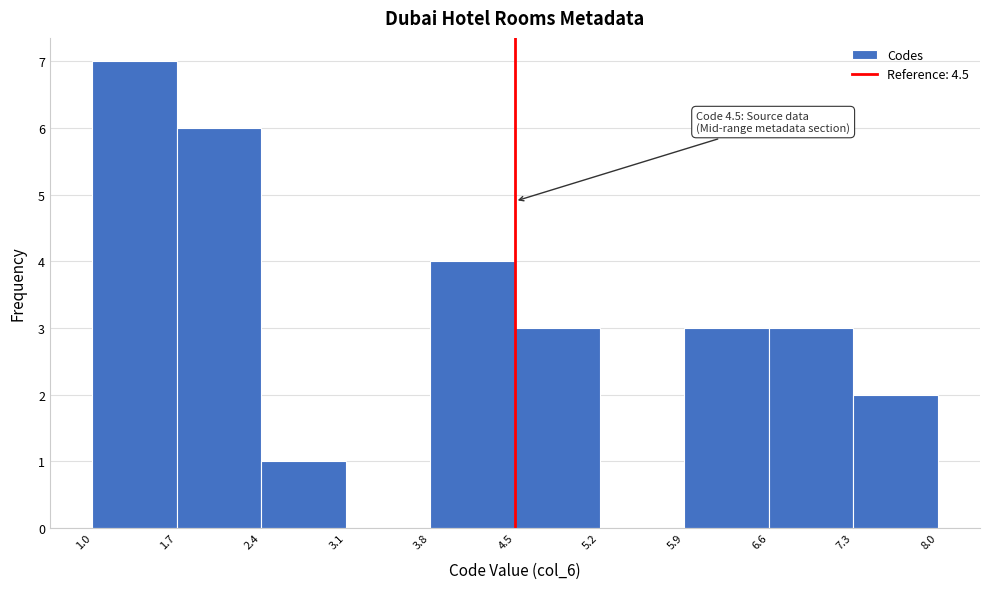

Over which range of the x-axis is the bar tallest?

1.0 to 1.7